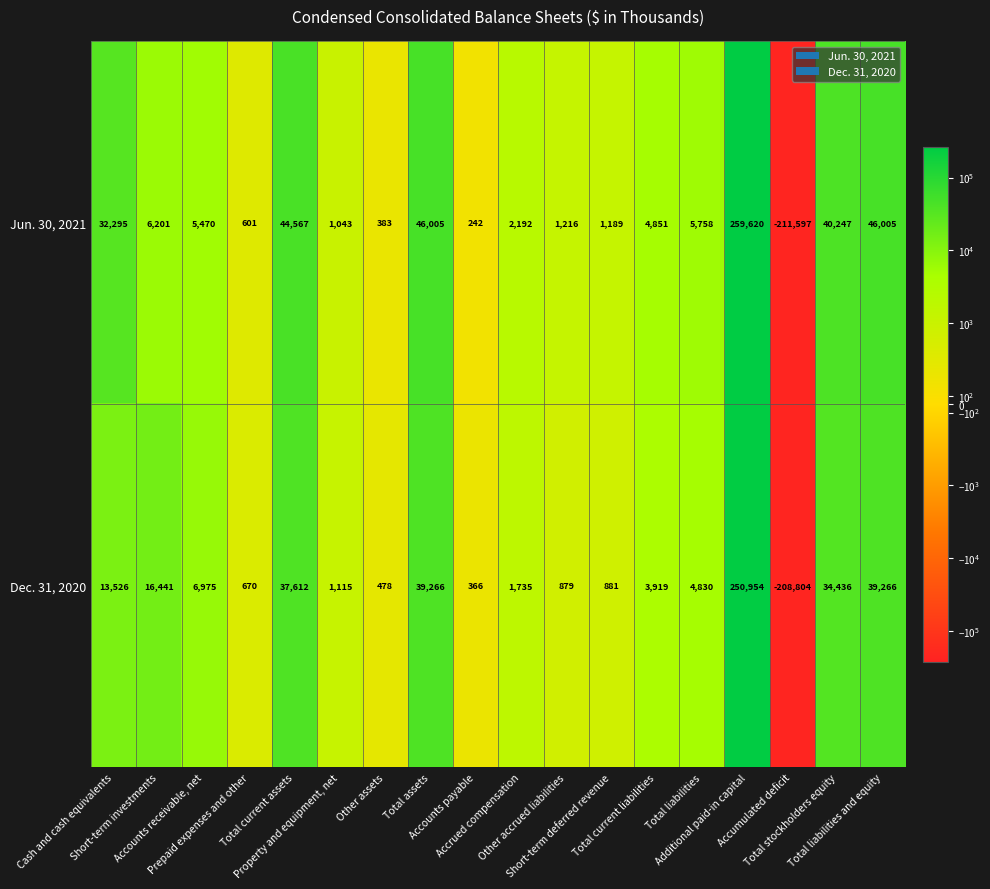

Which series has the largest total across all categories?

Jun. 30, 2021